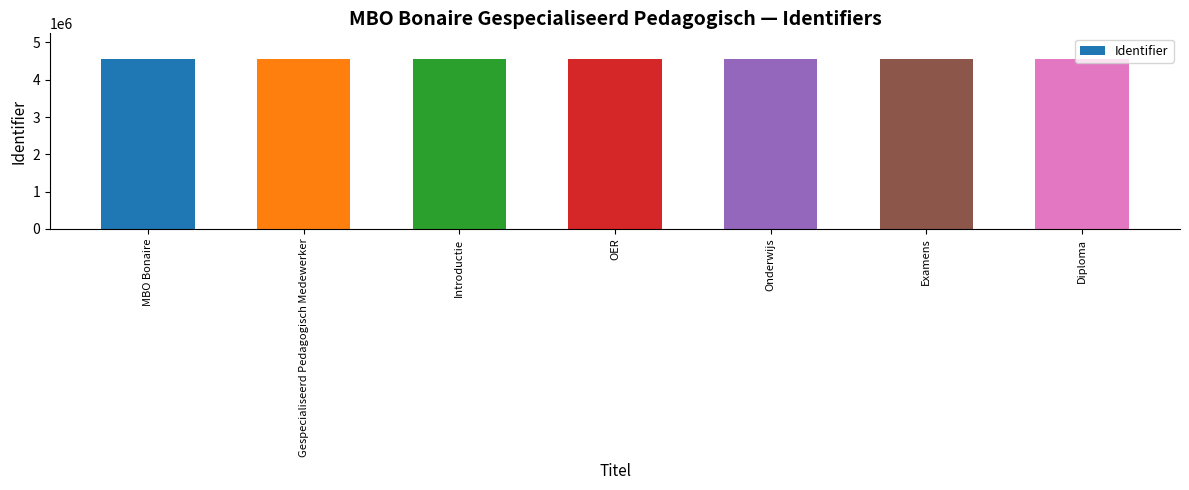

What is the ratio of the value at OER to the value at MBO Bonaire?

1.0